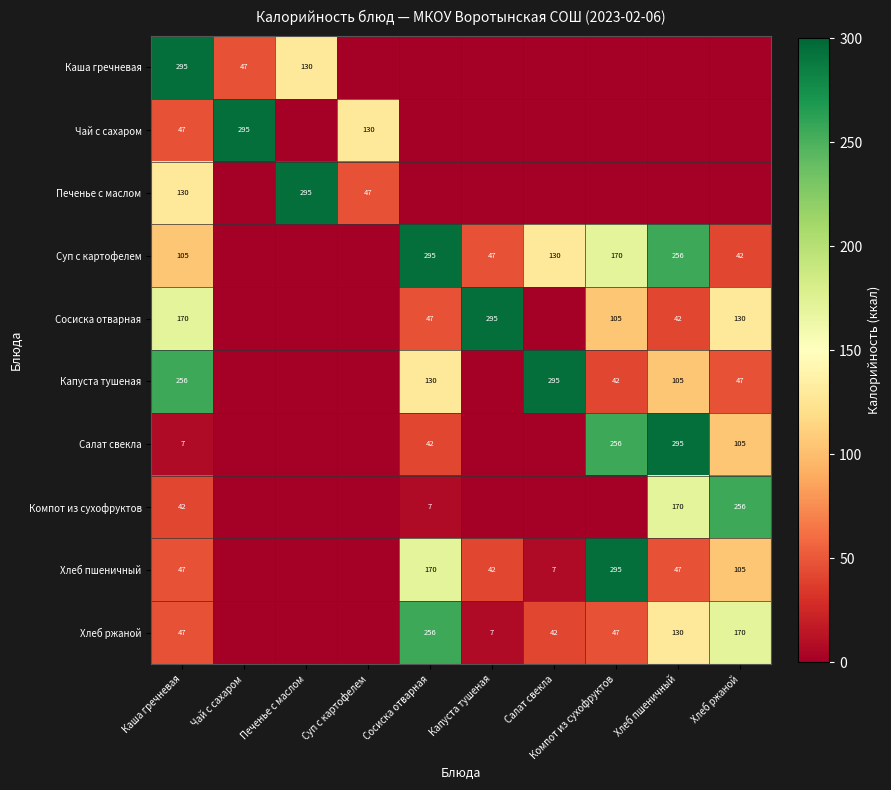

Which category has the lowest value across all series?

Суп с картофелем